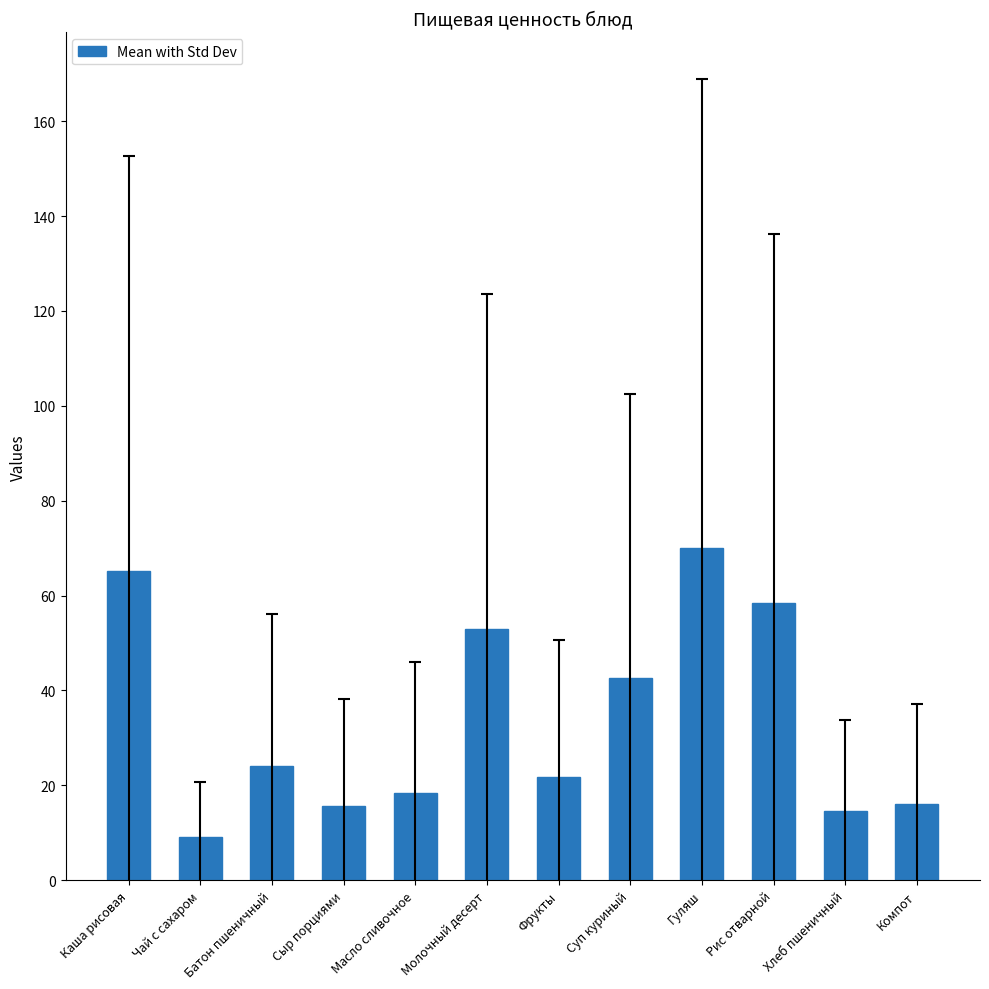

What is the minimum value shown in the chart?

9.0